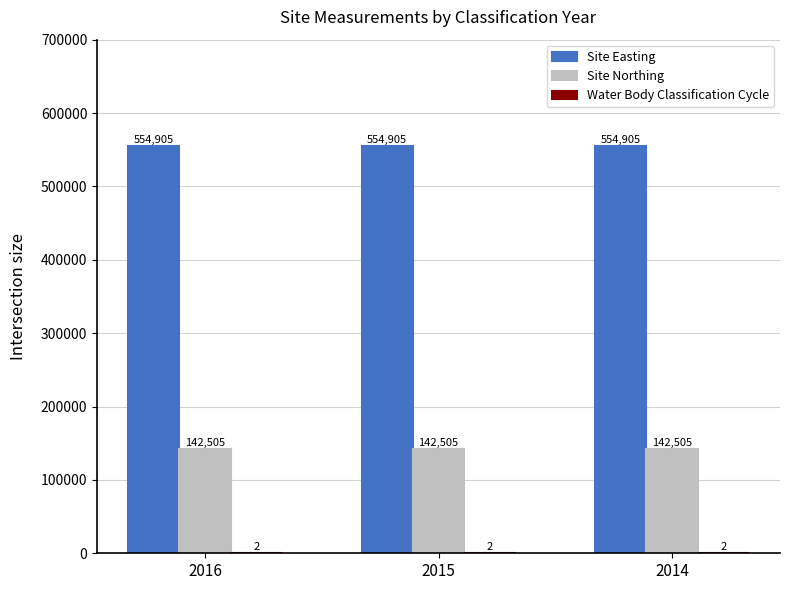

What is the approximate value of Site Easting at 2014?

554905